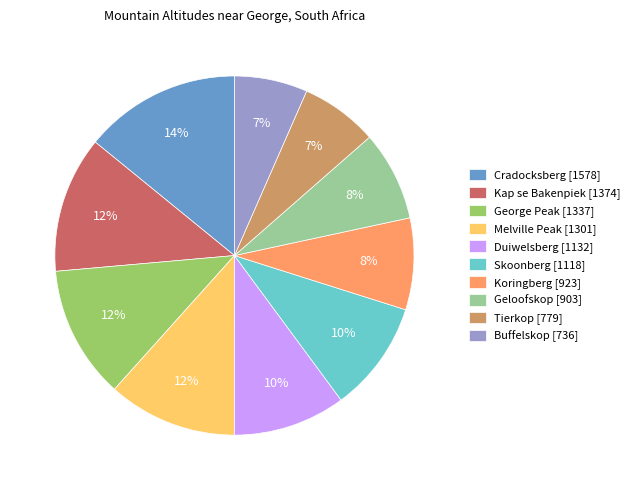

To the nearest percent, what is the average slice percentage?

10%